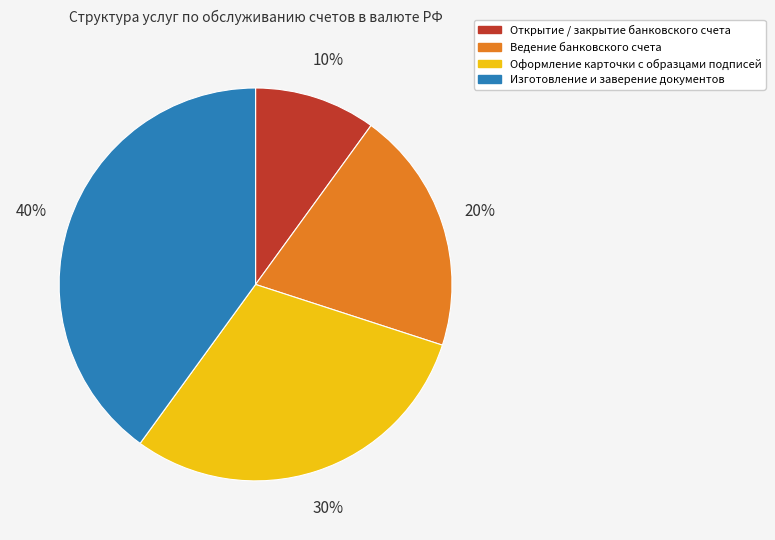

Count the number of slices in the pie.

4